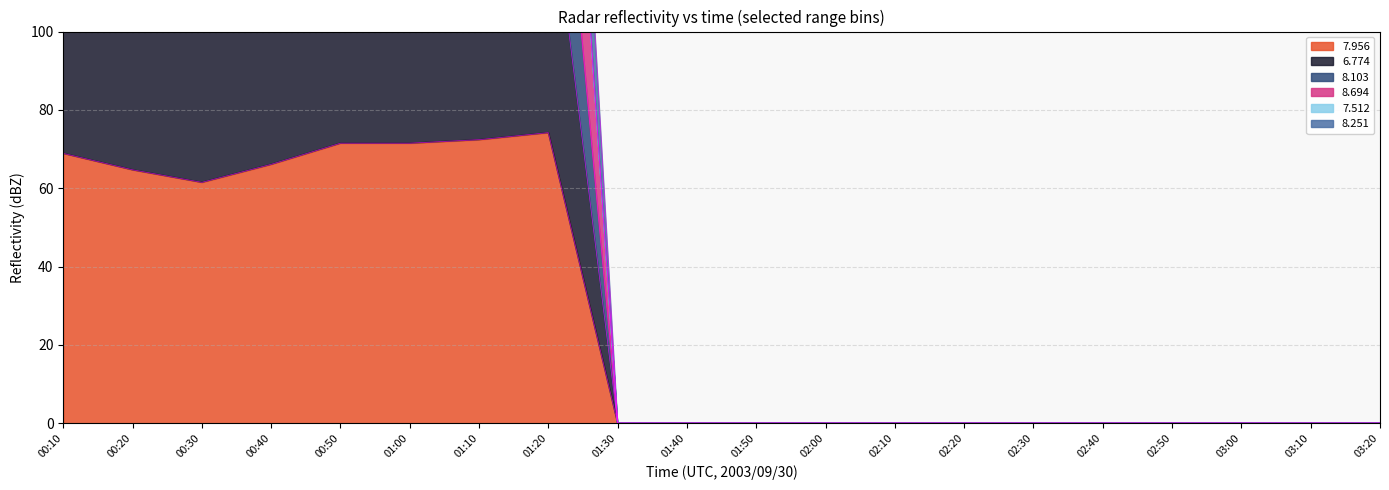

What is the maximum value for 7.956?

74.2